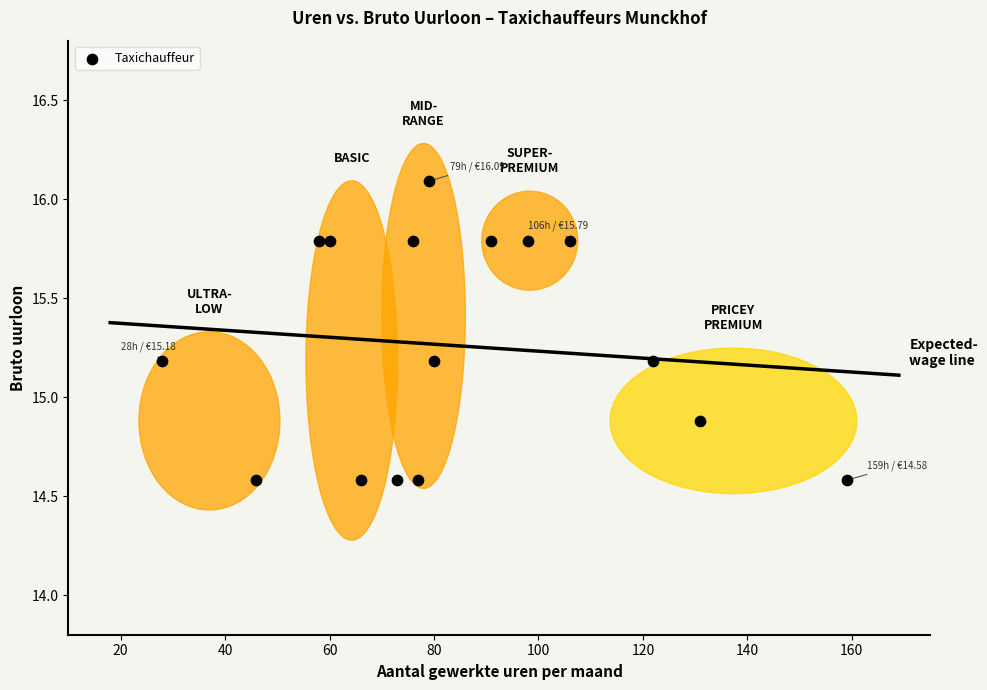

What Y value in the scatter plot is closest to 15?

14.9